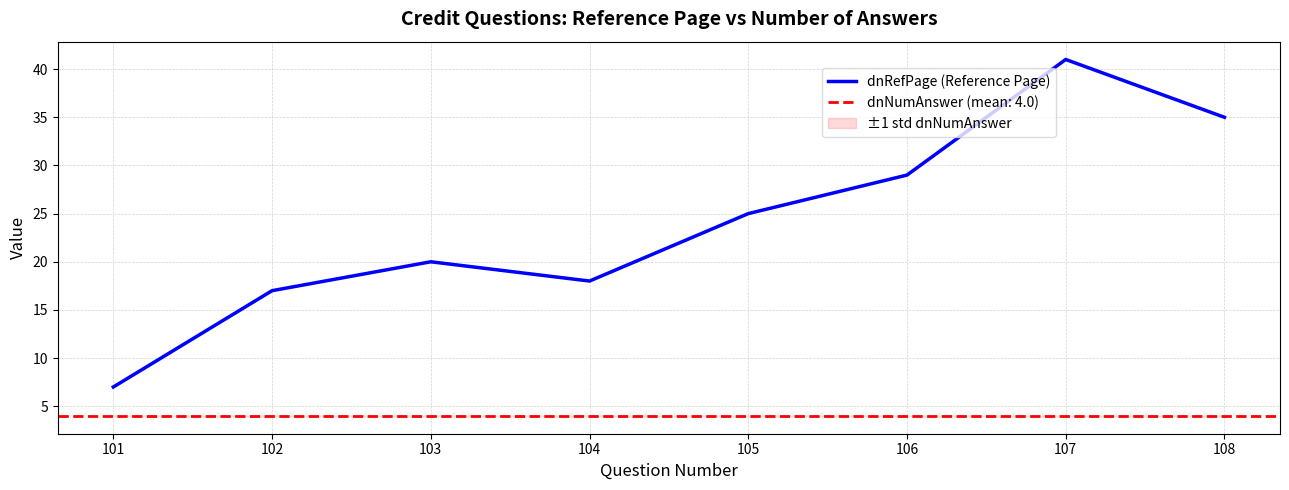

How many data points are less than 25?

4